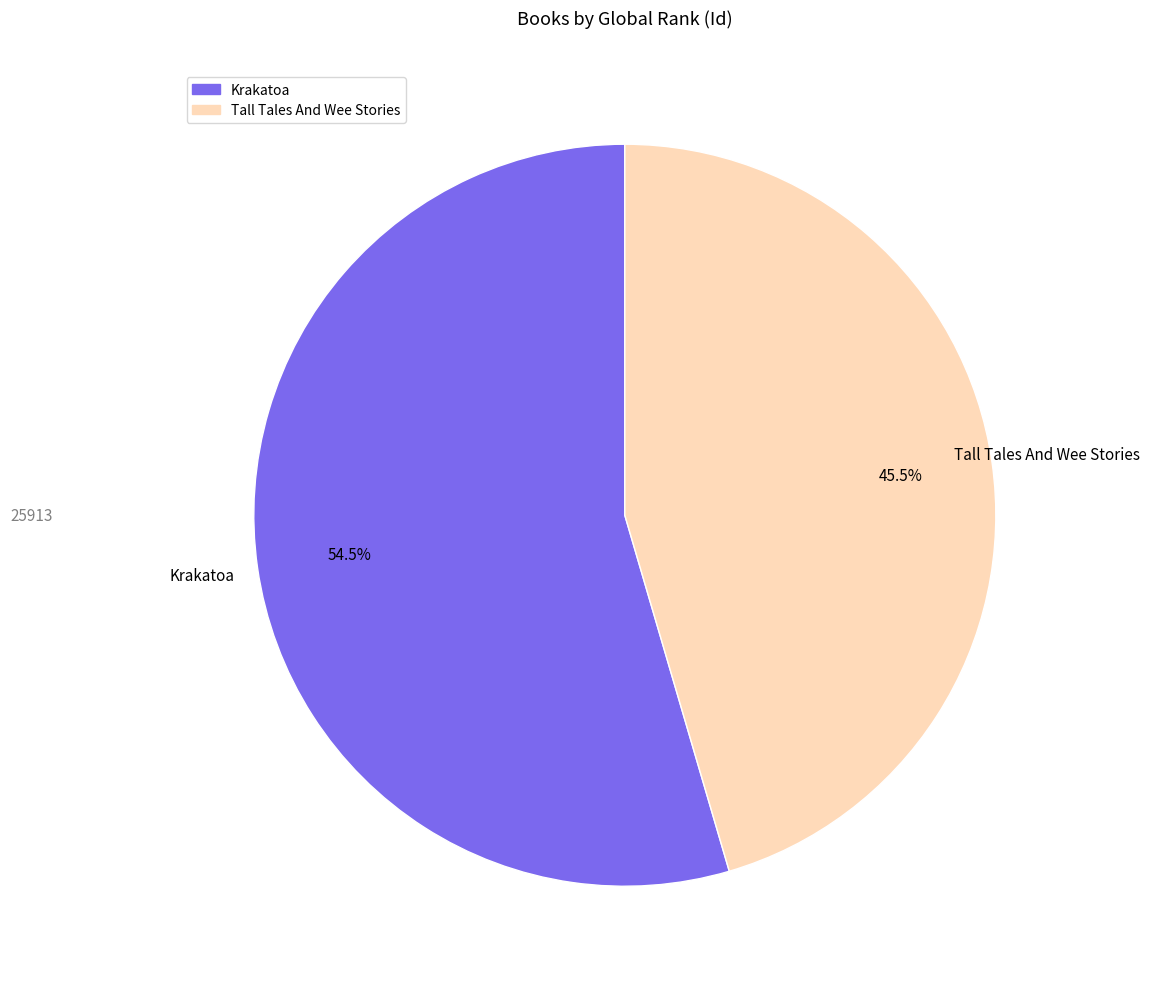

Which category accounts for the majority?

Krakatoa